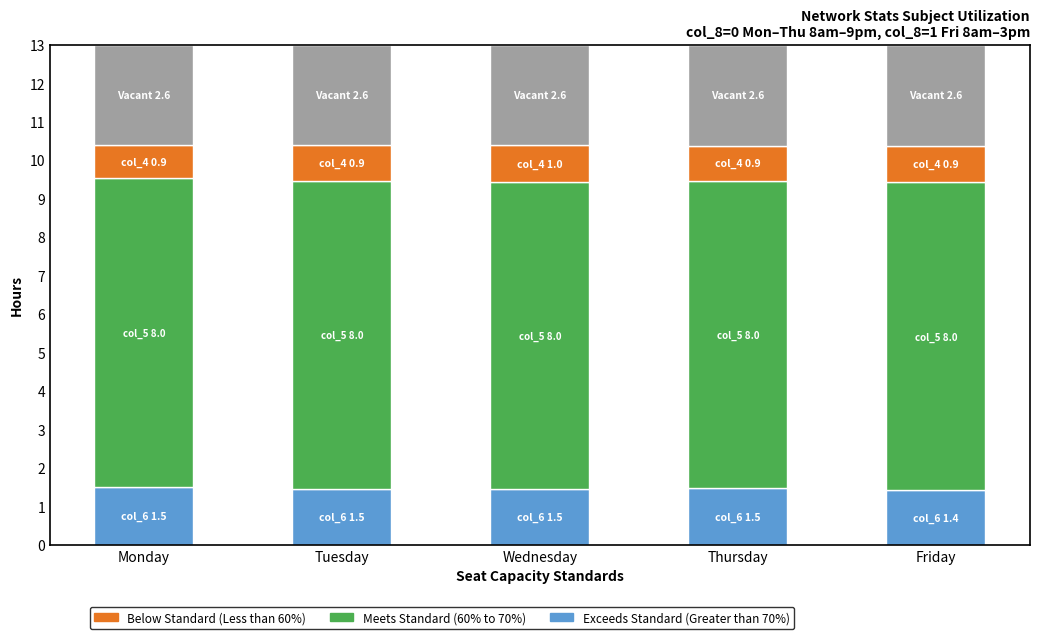

What is the approximate value of Below Standard (Less than 60%) at Thursday?

0.9